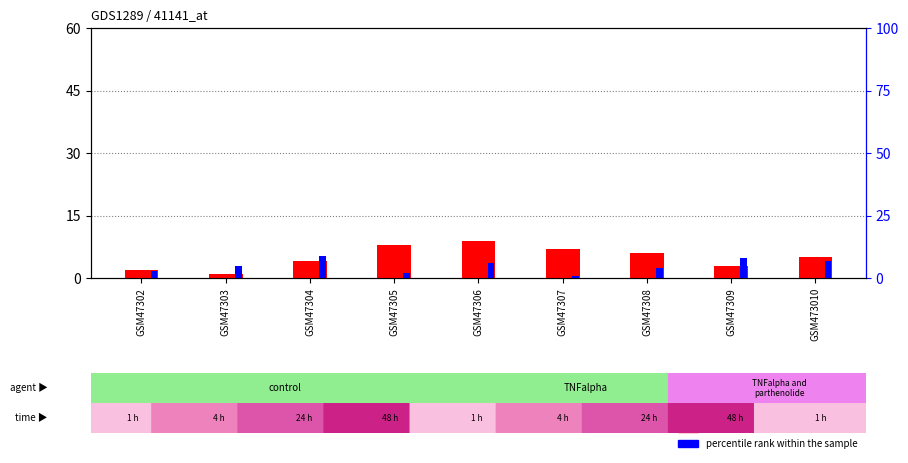

What is the value of the percentile rank within the sample bar at the 1st from the left?

1.8